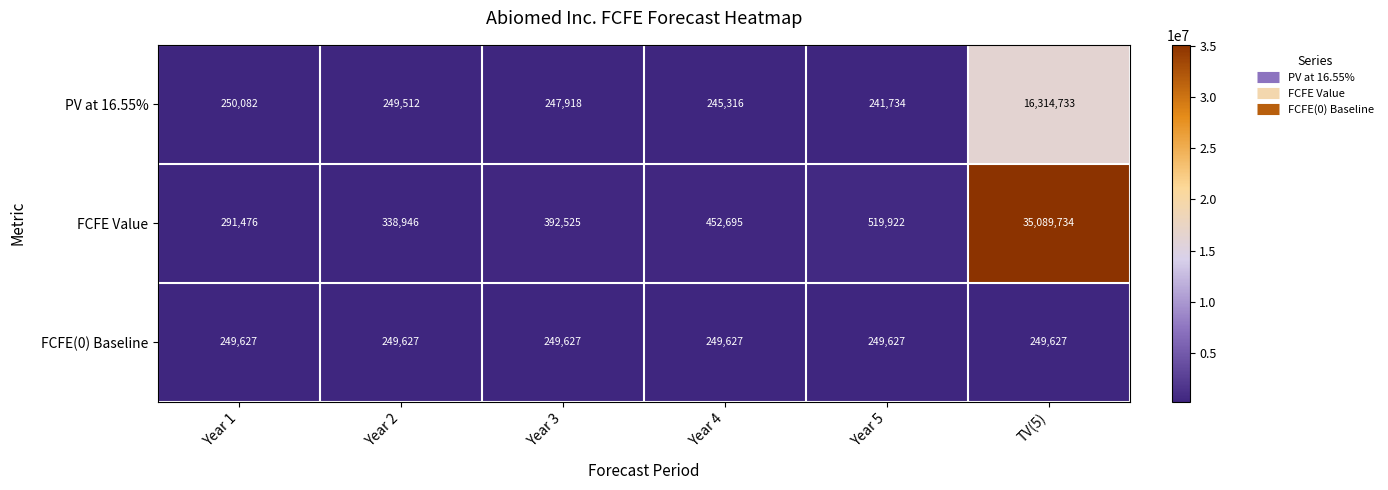

True or false: PV at 16.55% has a value of 154528 at Year 1.

False